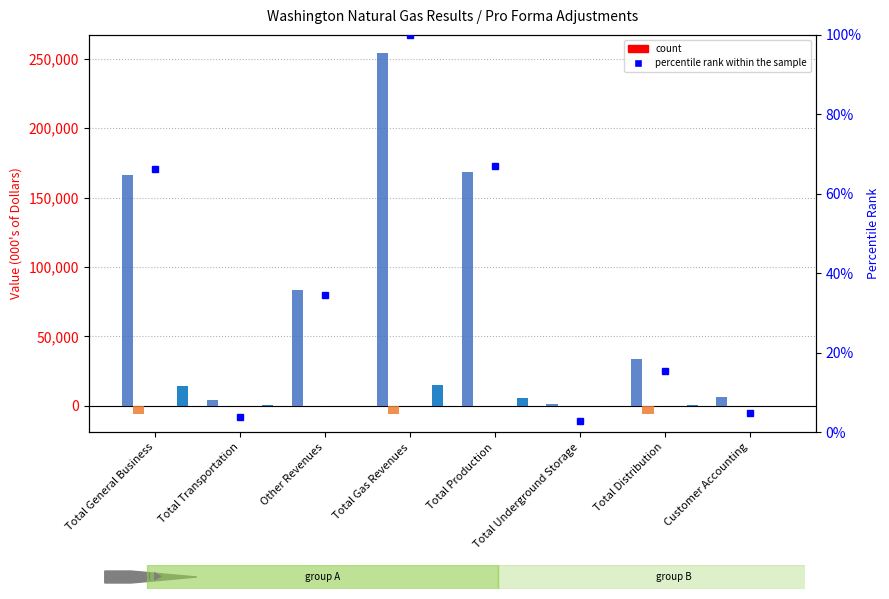

The value of Results Report at Total Production is 274877. True or false?

False